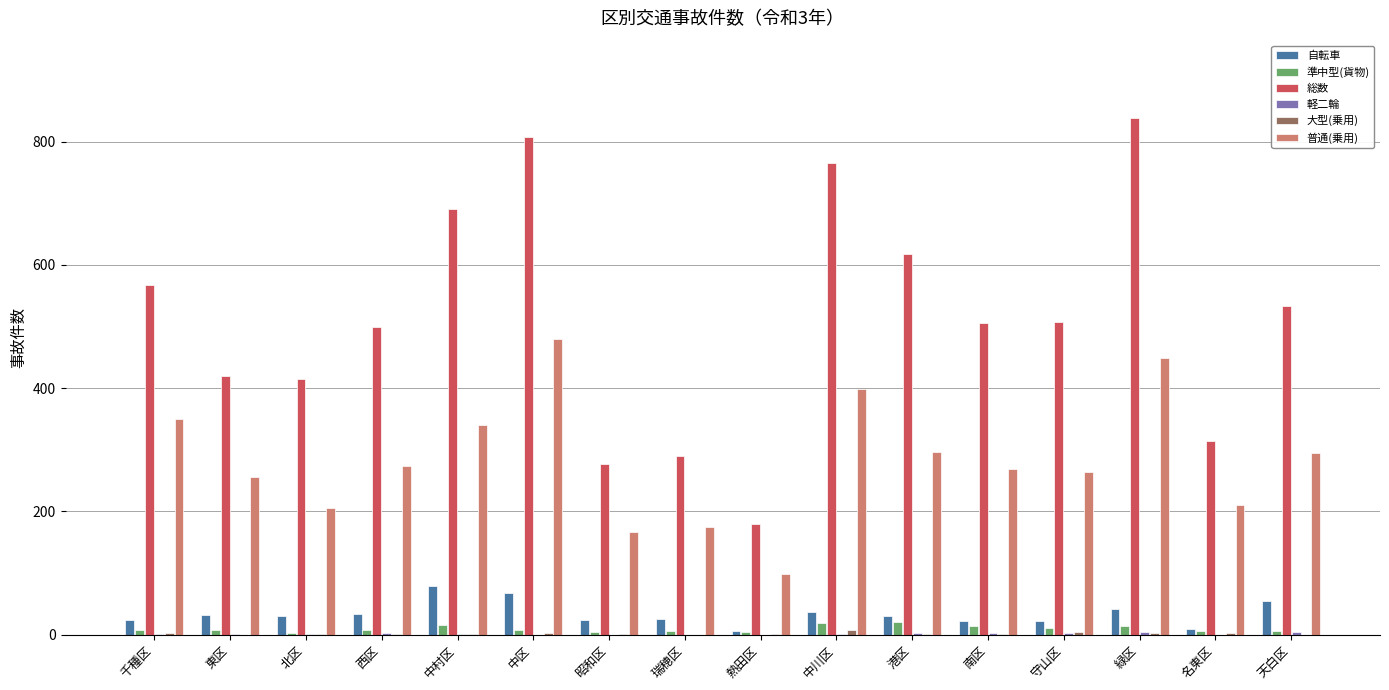

What is the sum of all 総数 values?

8224